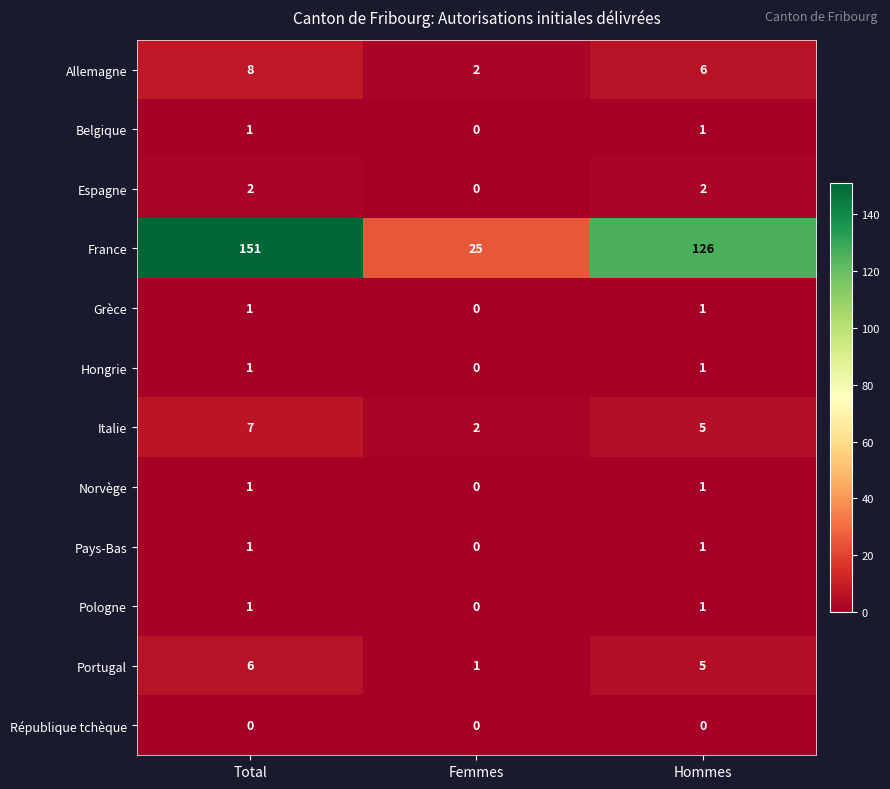

What is the highest value of the Allemagne series?

8